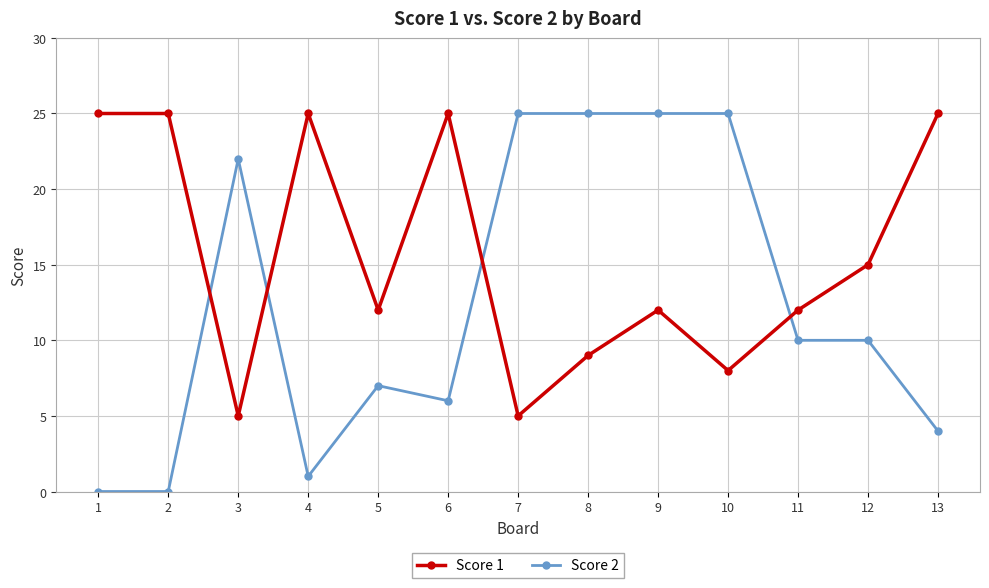

What is the difference between the Score 2 values at 3 and 10?

3